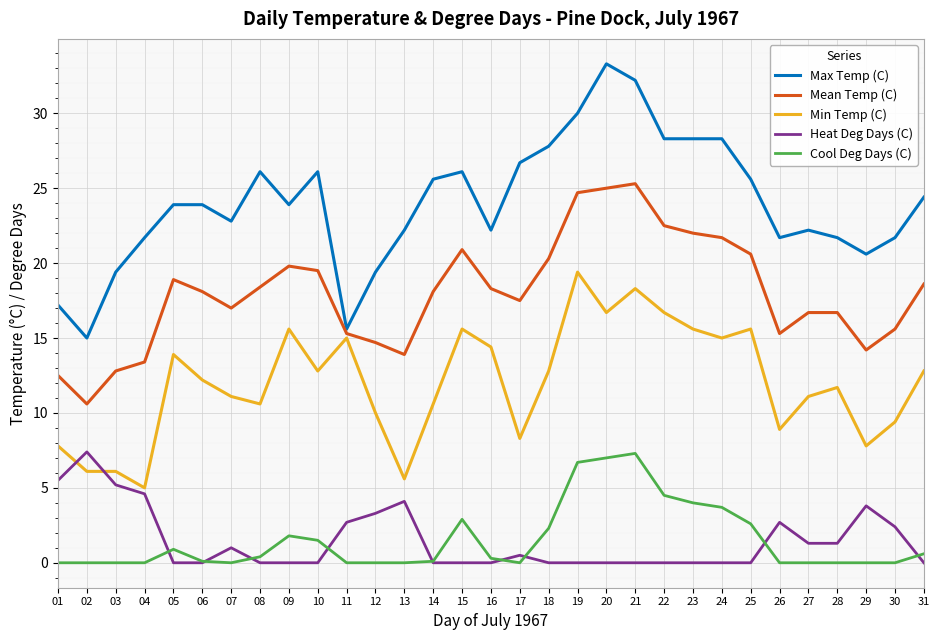

What is the total value across all series at 29?

46.4